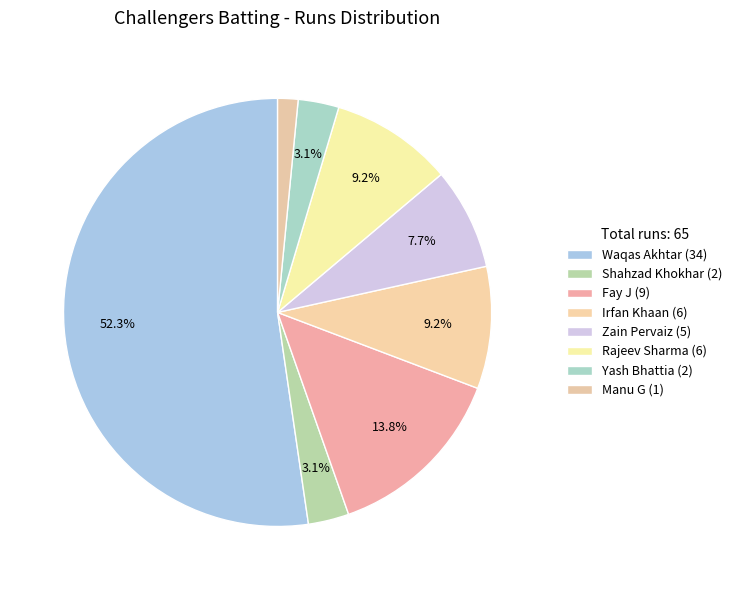

Between Rajeev Sharma (6) and Yash Bhattia (2), which is larger?

Rajeev Sharma (6)